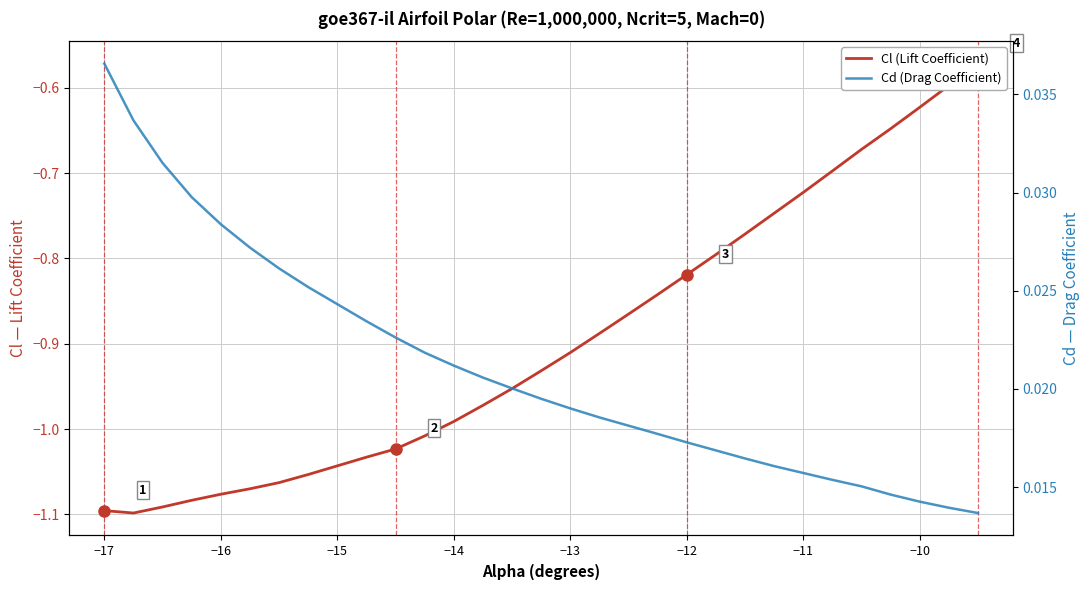

What is the minimum value for Cl (Lift Coefficient)?

-1.1